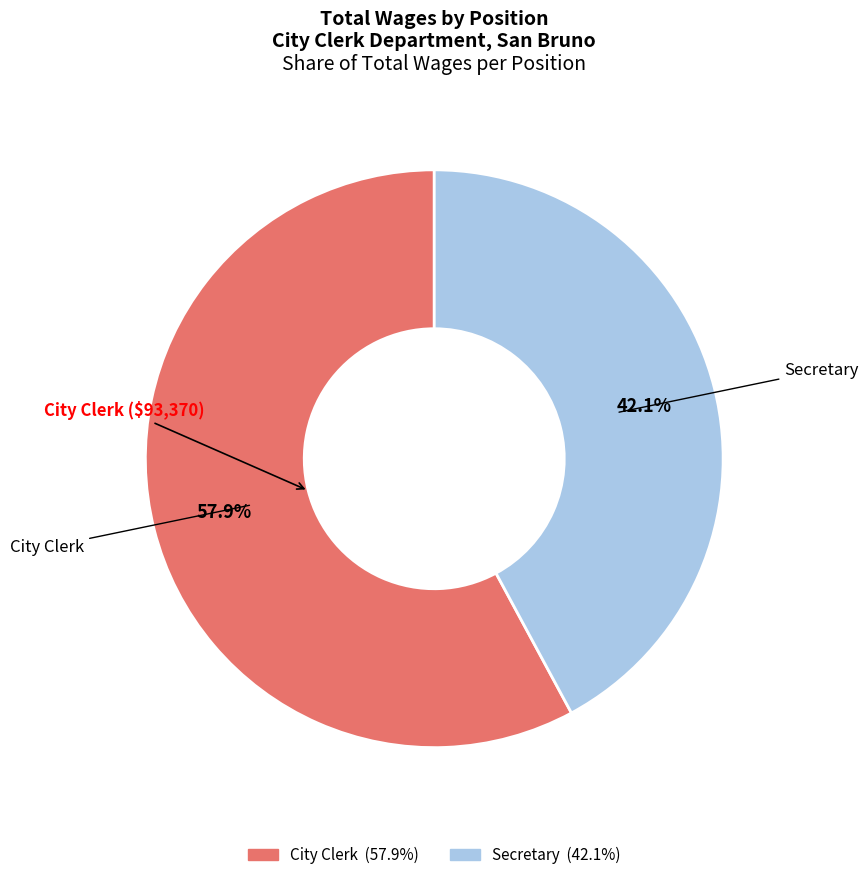

What is the majority slice?

City Clerk